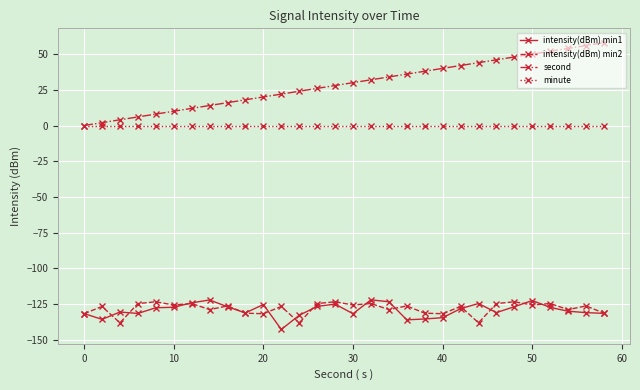

Which series has the widest spread of values?

second